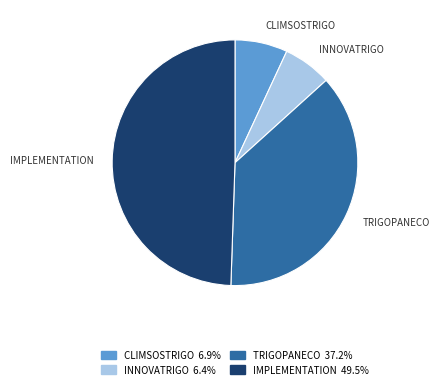

Does TRIGOPANECO represent more than half of the total?

No